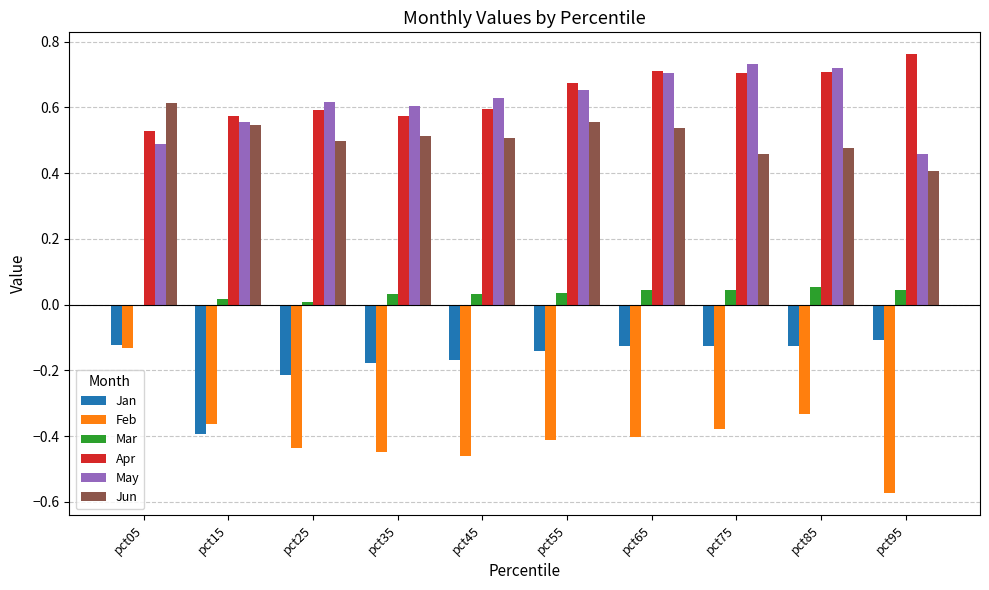

What is the total value across all series at pct85?

1.5